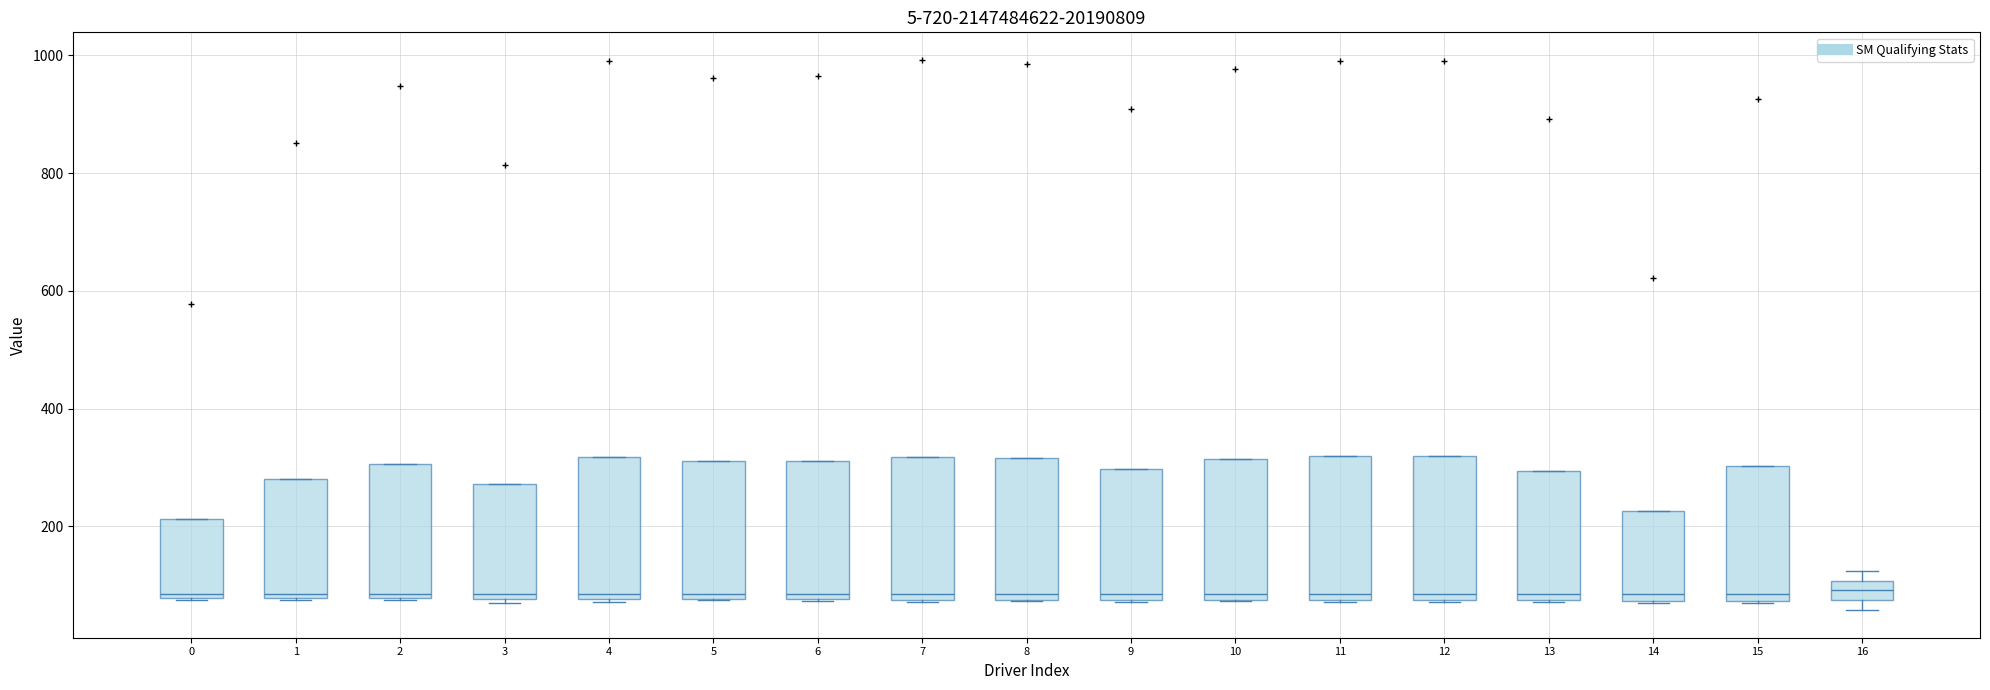

Reading left to right, read every box against the y-axis: the position of its median line, the range the box covers, and the ends of its whiskers. The values are not printed on the chart, so give them approximately, as read against the axis.

0: median 80 (just above the box's lower edge), box 80 to 220, whiskers 80 to 220
1: median 80 (just above the box's lower edge), box 80 to 280, whiskers 80 to 280
2: median 80 (just above the box's lower edge), box 80 to 300, whiskers 80 to 300
3: median 80 (just above the box's lower edge), box 80 to 280, whiskers 80 to 280
4: median 80 (just above the box's lower edge), box 80 to 320, whiskers 80 to 320
5: median 80 (just above the box's lower edge), box 80 to 320, whiskers 80 to 320
6: median 80 (just above the box's lower edge), box 80 to 320, whiskers 80 to 320
7: median 80 (just above the box's lower edge), box 80 to 320, whiskers 80 to 320
8: median 80 (just above the box's lower edge), box 80 to 320, whiskers 80 to 320
9: median 80 (just above the box's lower edge), box 80 to 300, whiskers 80 to 300
10: median 80 (just above the box's lower edge), box 80 to 320, whiskers 80 to 320
11: median 80 (just above the box's lower edge), box 80 to 320, whiskers 80 to 320
12: median 80 (just above the box's lower edge), box 80 to 320, whiskers 80 to 320
13: median 80 (just above the box's lower edge), box 80 to 300, whiskers 80 to 300
14: median 80 (just above the box's lower edge), box 80 to 220, whiskers 60 to 220
15: median 80 (just above the box's lower edge), box 80 to 300, whiskers 60 to 300
16: median 100 (inside the box), box 80 to 100, whiskers 60 to 120